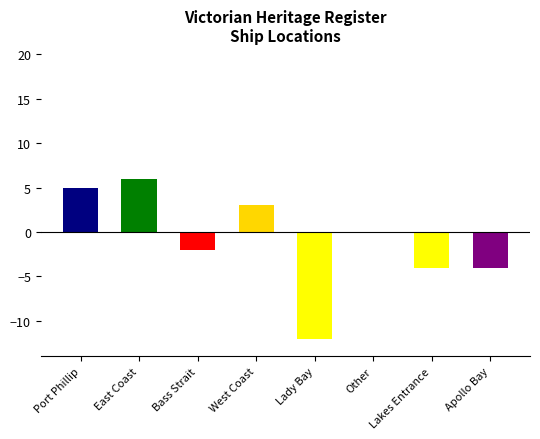

The chart shows a value of -4 at Apollo Bay. True or false?

True